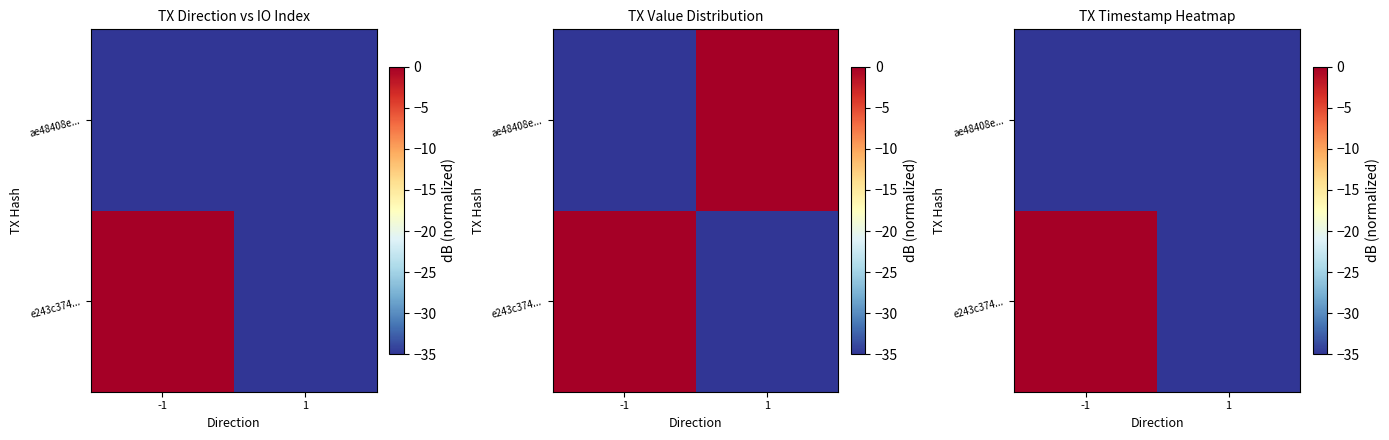

The ae48408e... series shows -35 at -1. True or false?

True